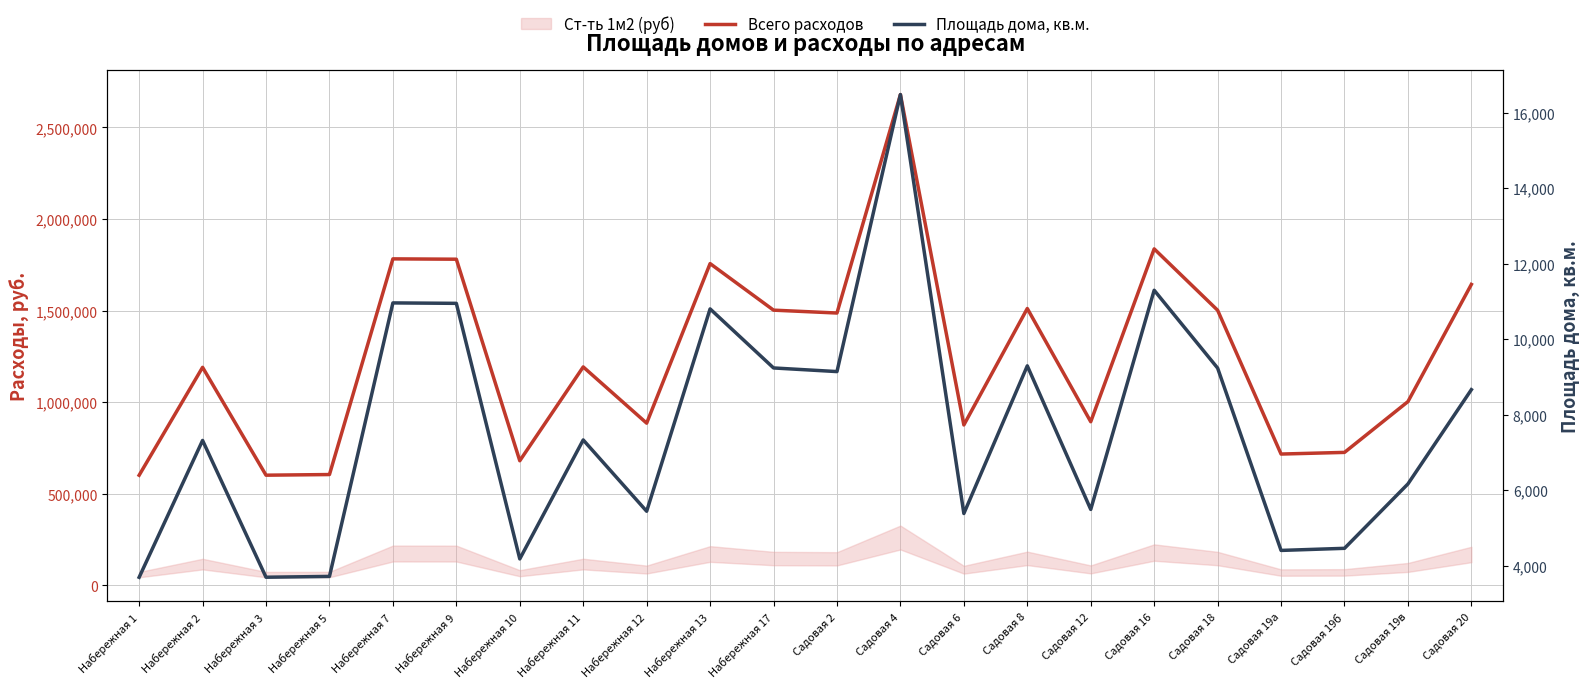

What is the maximum value shown in the chart?

2679287.0